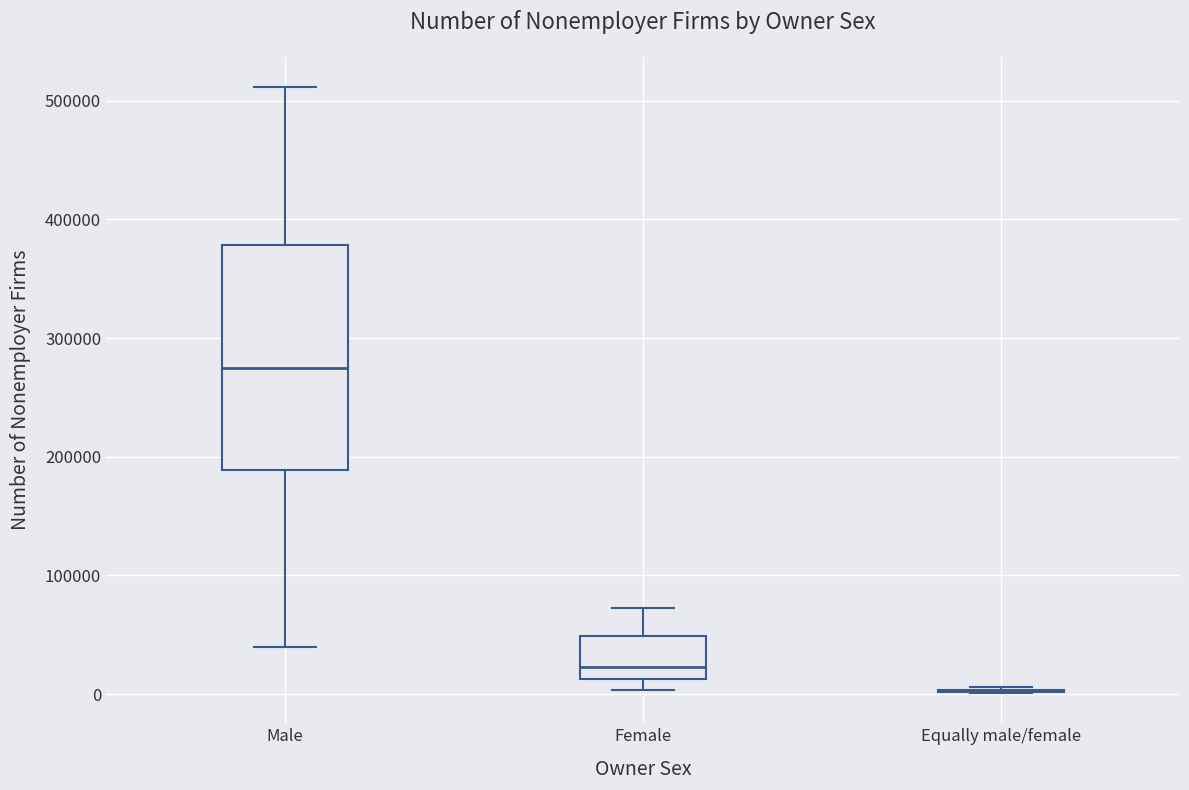

Reading left to right, transcribe this box plot: for each box, give where its median line is, the range the box spans, and where its two whiskers end, as read against the y-axis. The values are not printed on the chart, so give them approximately, as read against the axis.

Male: median 270000, box 190000 to 380000, whiskers 40000 to 510000
Female: median 20000, box 10000 to 50000, whiskers 0 to 70000
Equally male/female: box collapsed to a line at 0, whiskers 0 to 10000